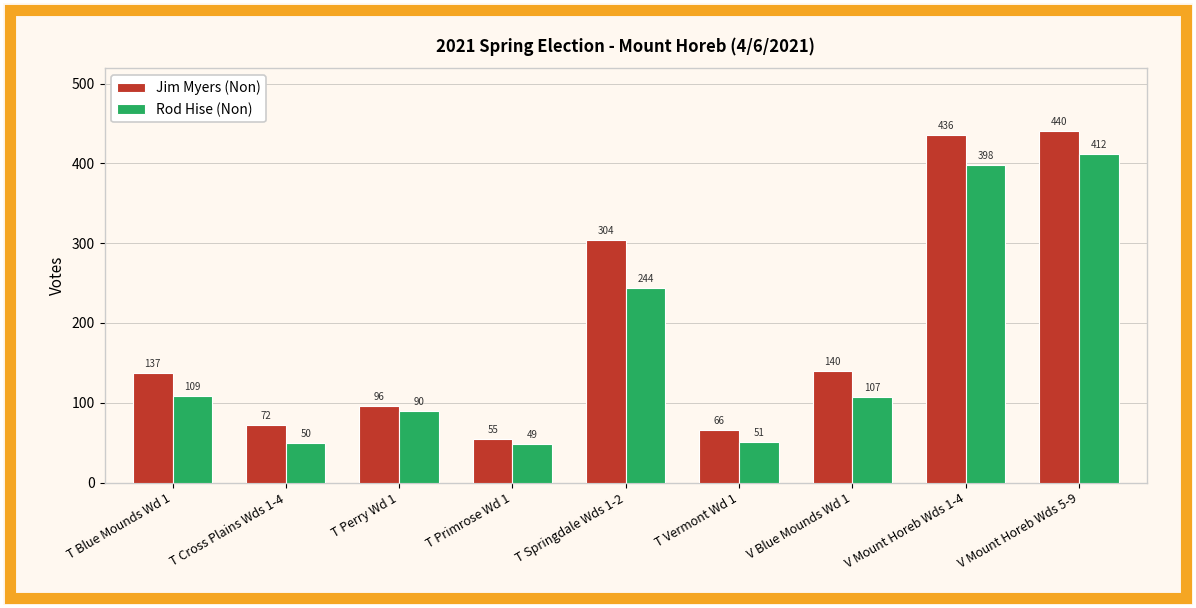

What is the label of the 1st bar from the right?

V Mount Horeb Wds 5-9